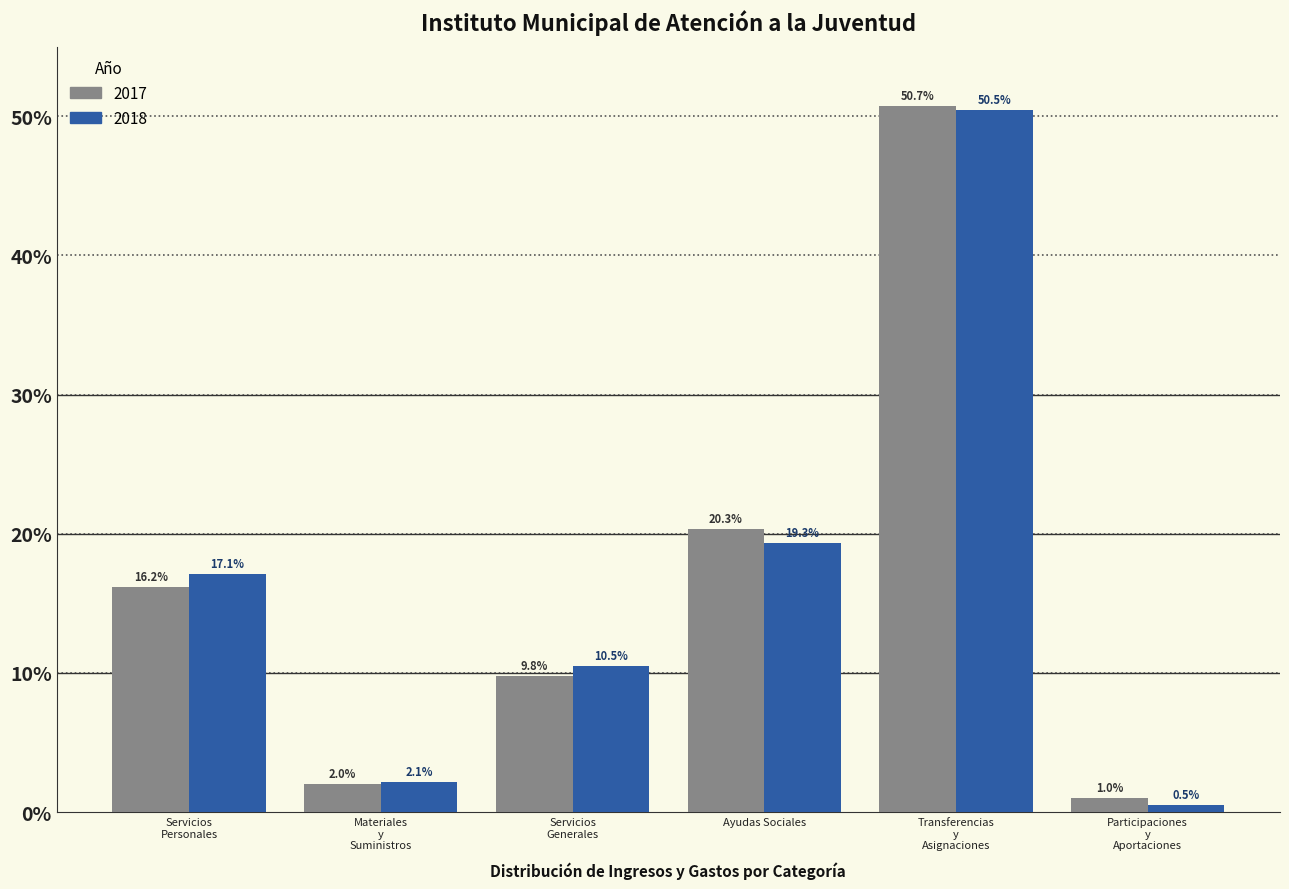

Reading right to left, what are all the values shown in this chart?

2017: 1.0	50.7	20.3	9.8	2.0	16.2
2018: 0.5	50.5	19.3	10.5	2.1	17.1